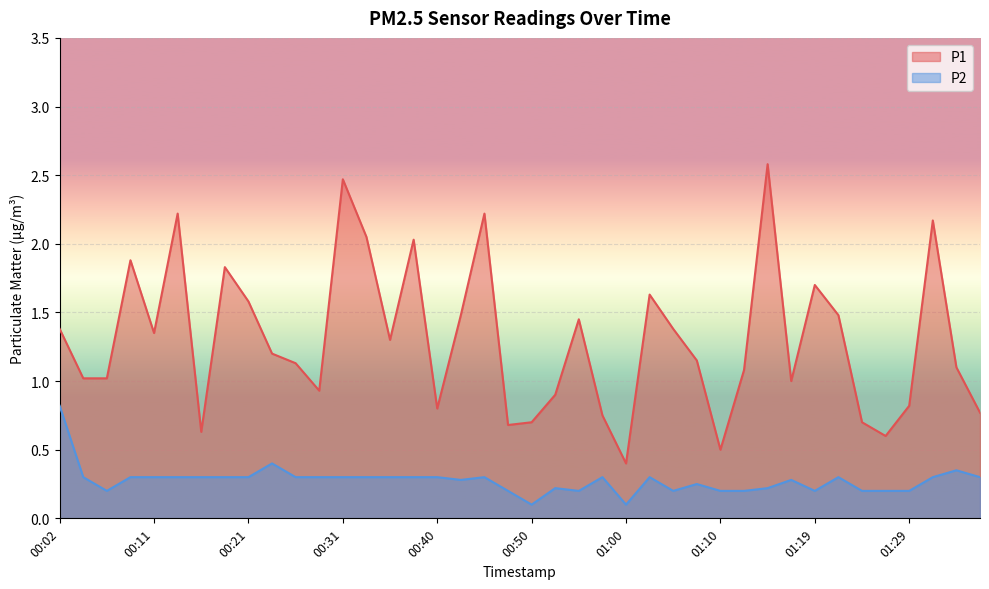

Which has a higher value, 00:31 or 01:05?

00:31